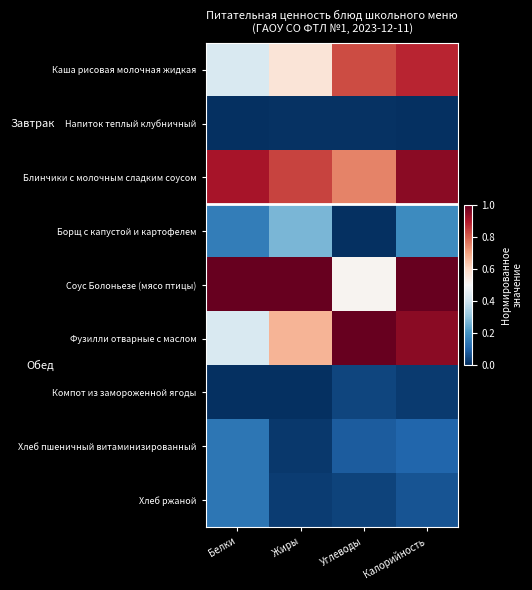

Reading right to left, what are all the values shown in this chart?

Каша рисовая молочная жидкая: Калорийность=0.9	Углеводы=0.8	Жиры=0.6	Белки=0.4
Напиток теплый клубничный: Калорийность=0.0	Углеводы=0.0	Жиры=0.0	Белки=0.0
Блинчики с молочным сладким соусом: Калорийность=0.9	Углеводы=0.7	Жиры=0.8	Белки=0.9
Борщ с капустой и картофелем: Калорийность=0.2	Углеводы=0.0	Жиры=0.3	Белки=0.2
Соус Болоньезе (мясо птицы): Калорийность=1.0	Углеводы=0.5	Жиры=1.0	Белки=1.0
Фузилли отварные с маслом: Калорийность=1.0	Углеводы=1.0	Жиры=0.7	Белки=0.4
Компот из замороженной ягоды: Калорийность=0.0	Углеводы=0.0	Жиры=0.0	Белки=0.0
Хлеб пшеничный витаминизированный: Калорийность=0.1	Углеводы=0.1	Жиры=0.0	Белки=0.1
Хлеб ржаной: Калорийность=0.1	Углеводы=0.0	Жиры=0.0	Белки=0.1